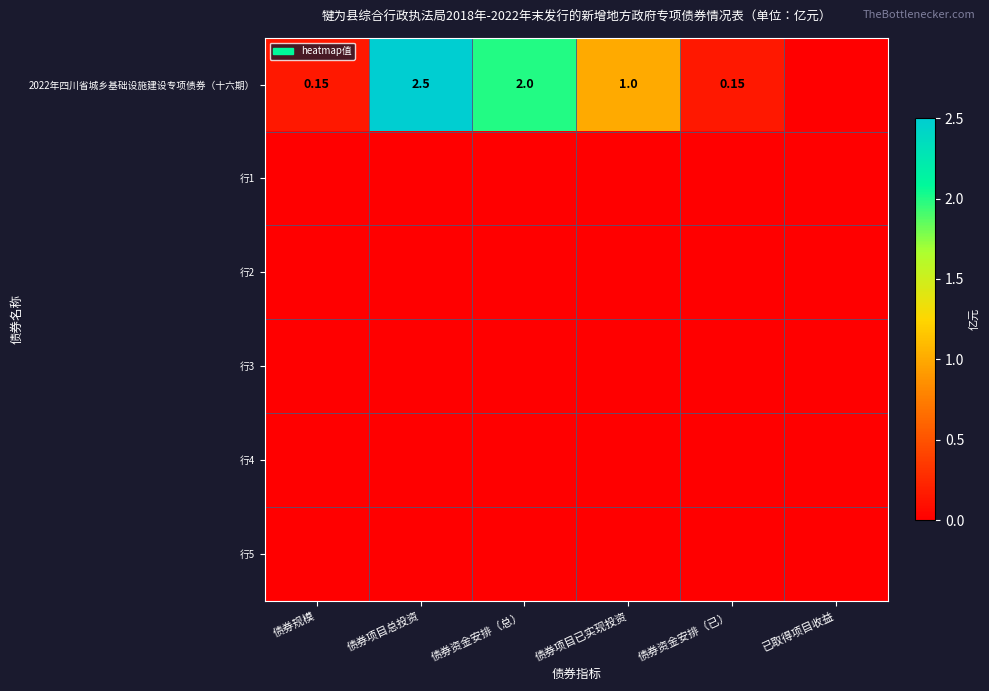

Which category has the highest value in the 行4 series?

债券规模